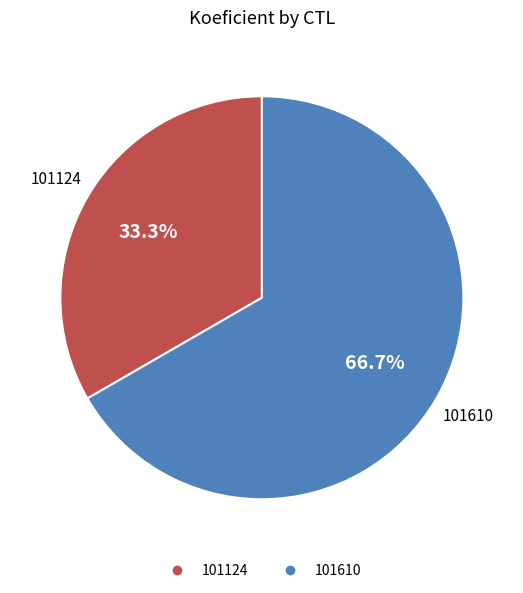

Approximately how many times larger is the value at 101610 compared to 101124?

2.0